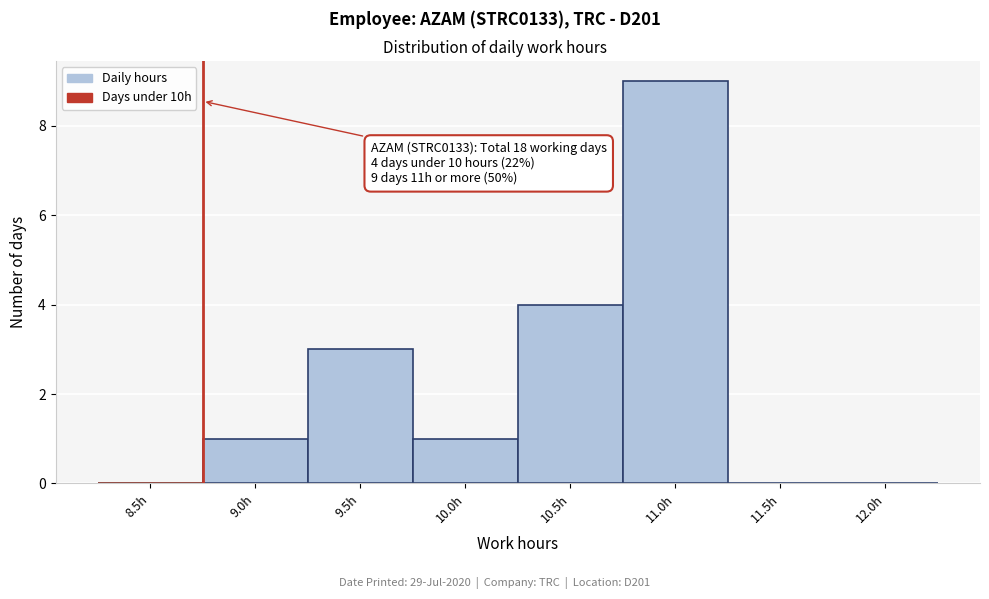

Reading left to right, extract all data points from this chart.

8.5h=0	9.0h=1	9.5h=3	10.0h=1	10.5h=4	11.0h=9	11.5h=0	12.0h=0